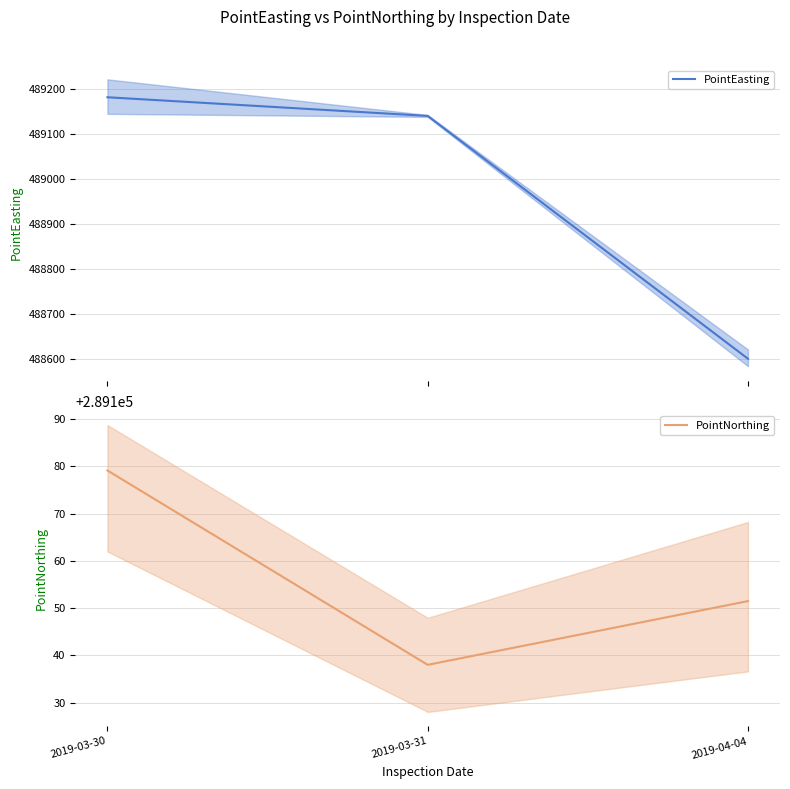

Reading left to right, what are all the values shown in this chart?

PointEasting: 2019-03-30=489181.8	2019-03-31=489140.3	2019-04-04=488600.1
PointNorthing: 2019-03-30=289179.1	2019-03-31=289138.0	2019-04-04=289151.5